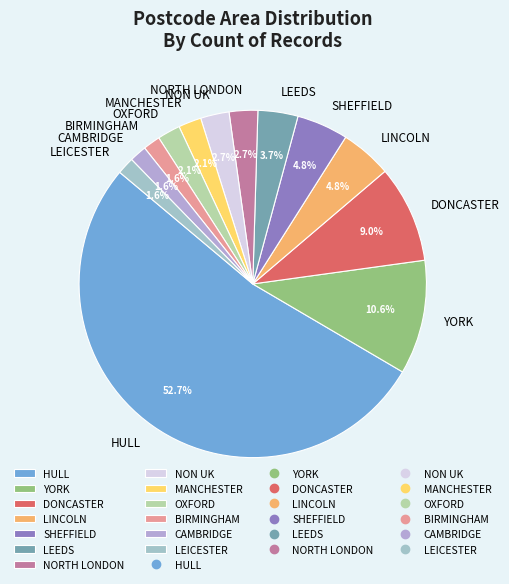

What is the majority slice?

HULL